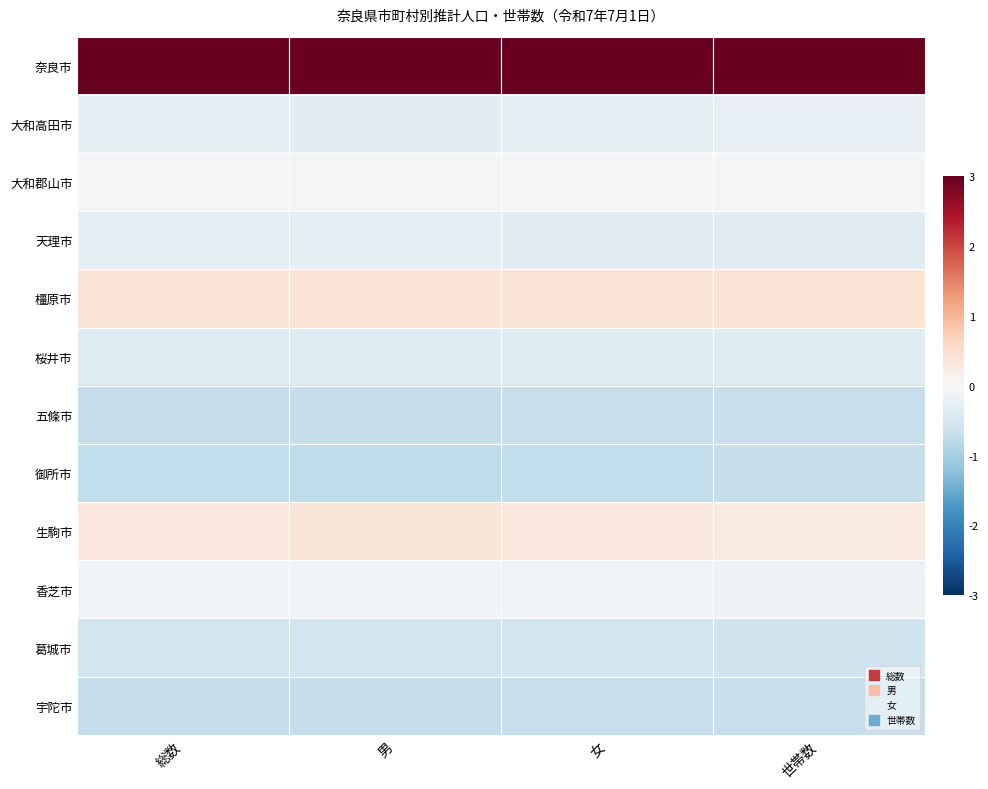

What is the smallest value displayed?

-0.8